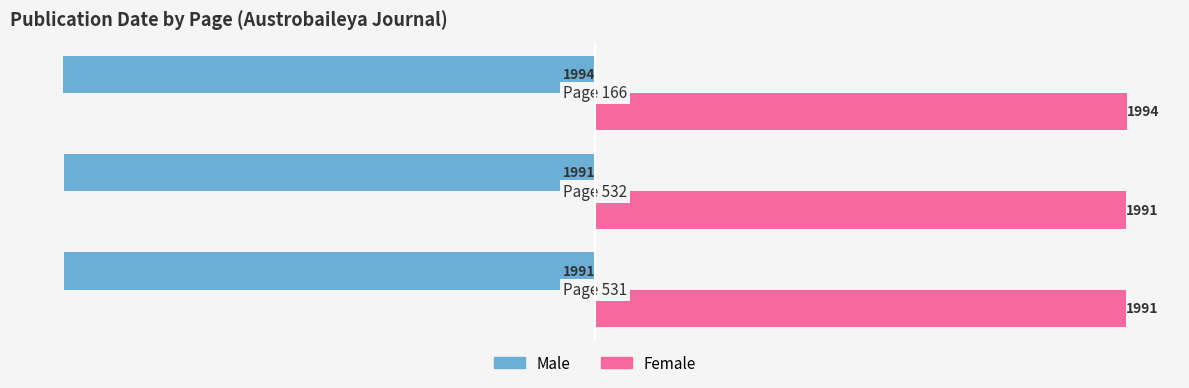

How many Male values are between -1994 and -1991?

3